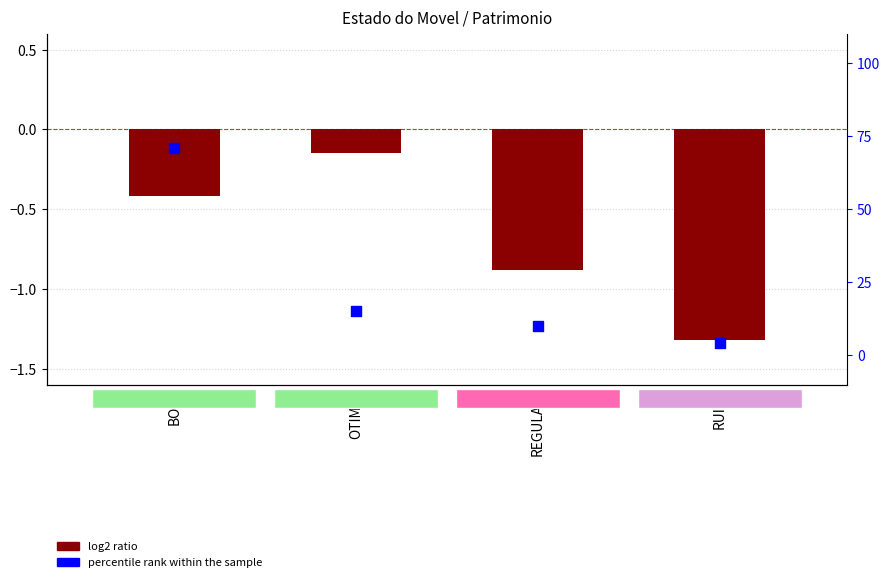

At how many categories does at least one series exceed 53?

1